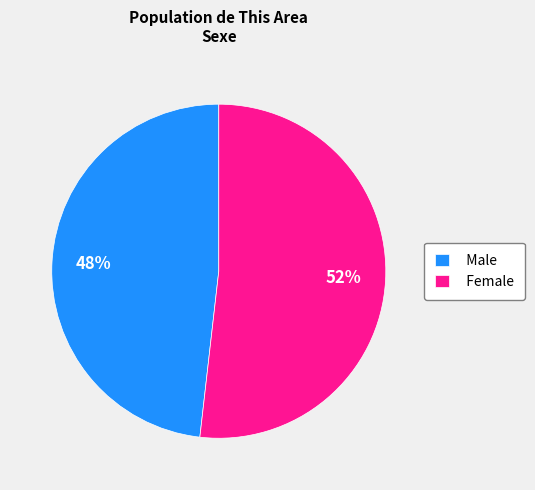

What is the majority slice?

Female